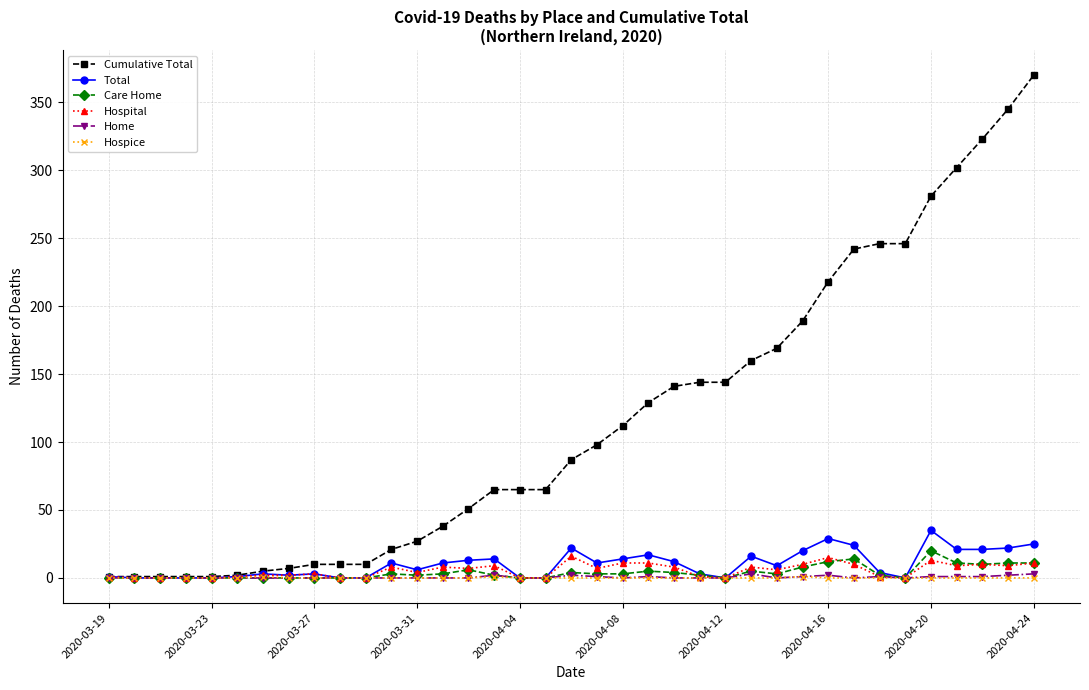

True or false: Care Home has more than 1 interior local peaks.

True